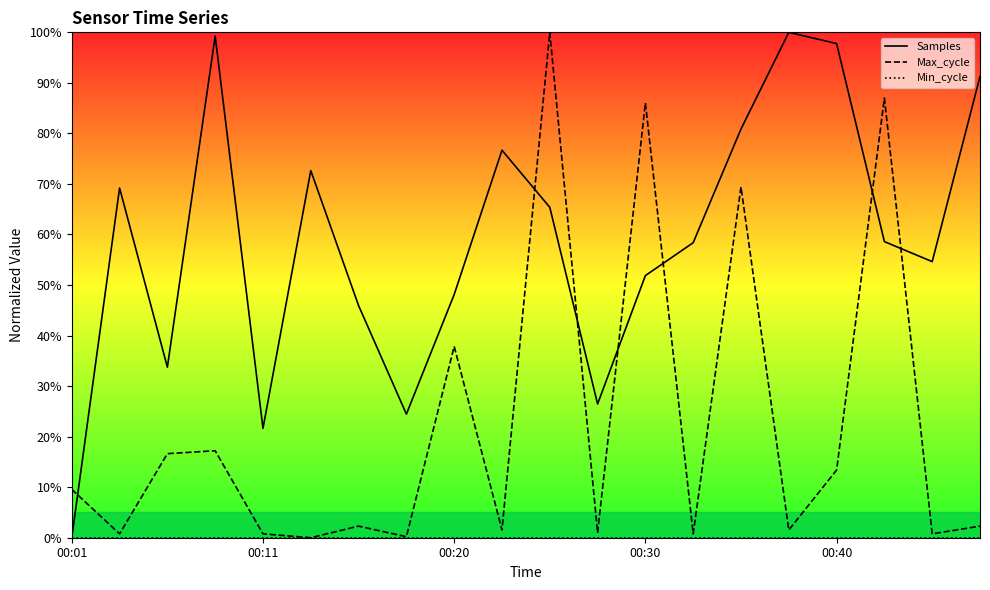

Where is Max_cycle nearest to the value 50?

00:20